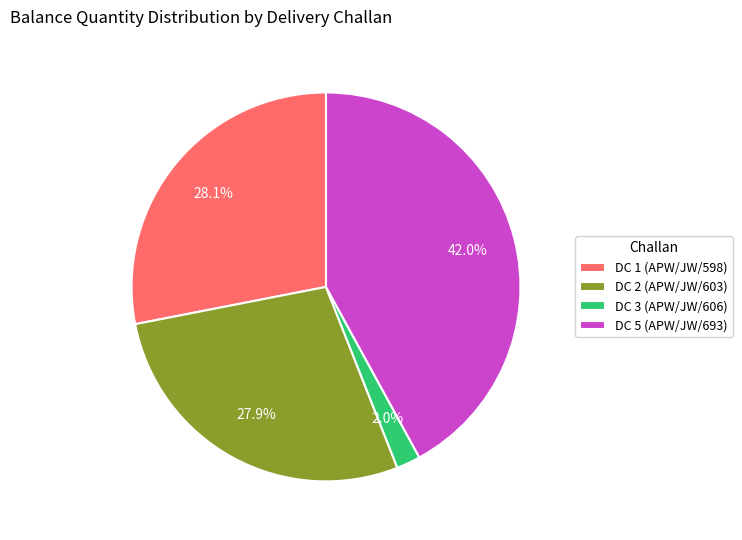

To the nearest percent, what percentage of the pie is DC 3 (APW/JW/606)?

2%